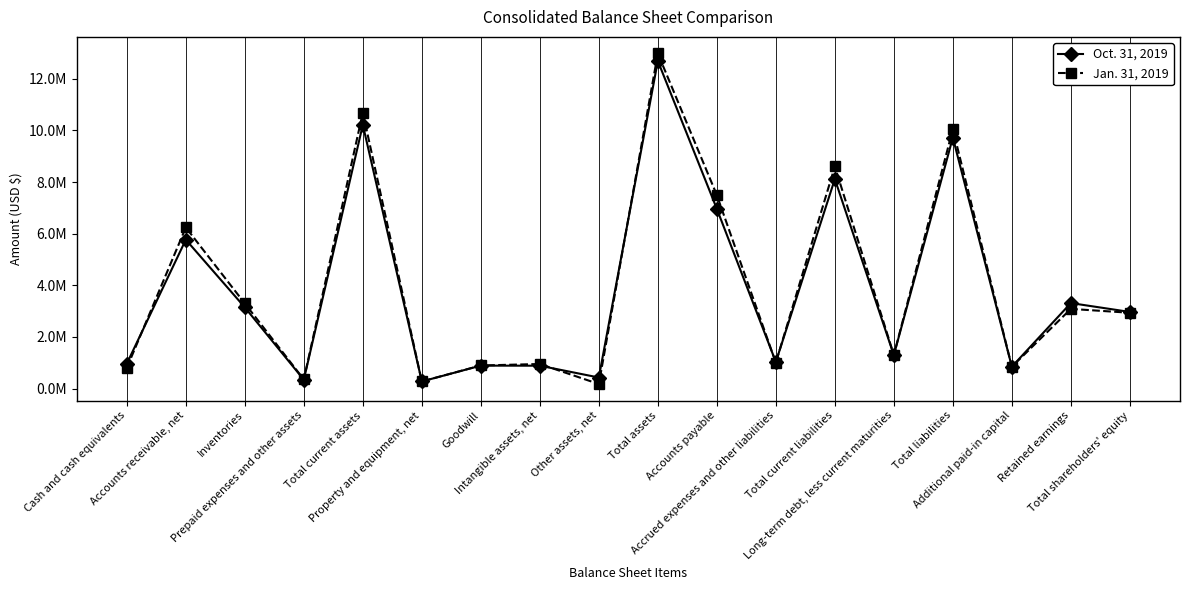

At which category does the chart reach its peak across all series?

Total assets